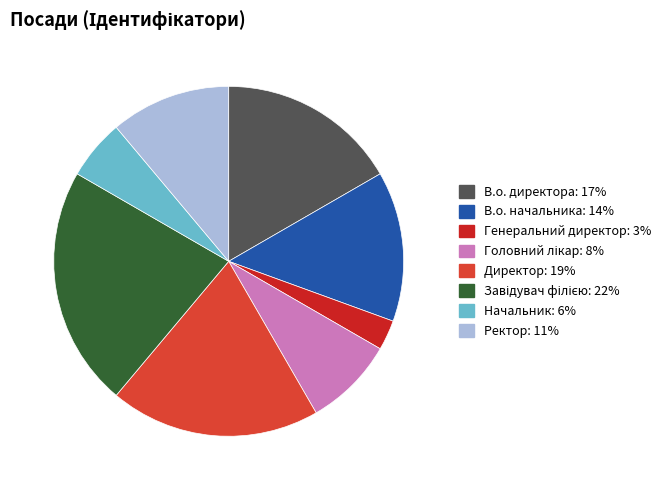

Is there any slice that represents more than half of the pie?

No